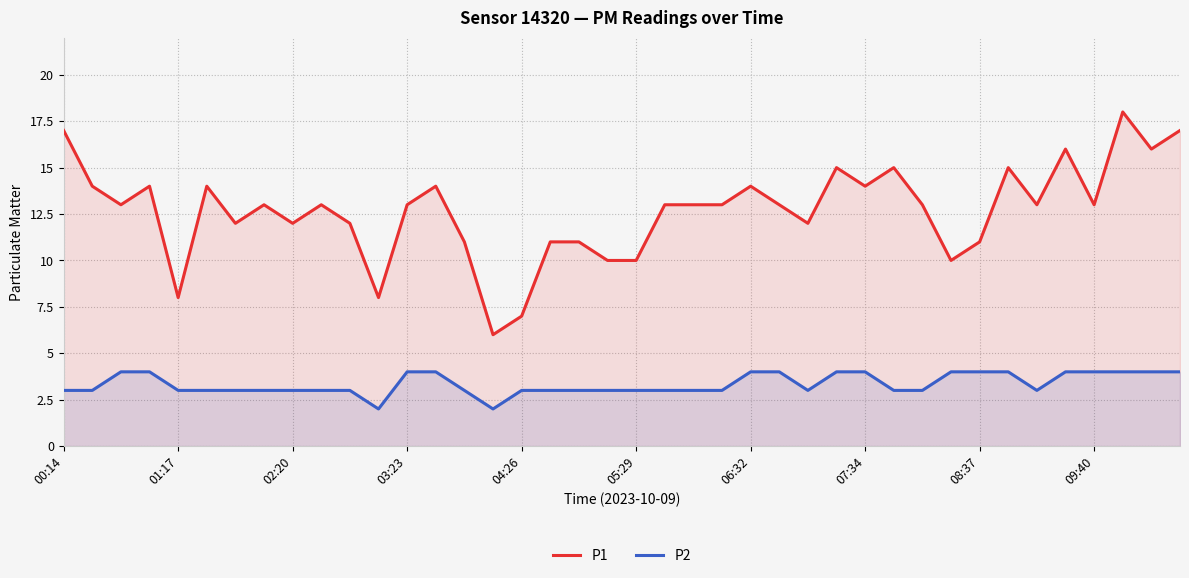

What is the value of the P2 point at the 20th from the left?

3